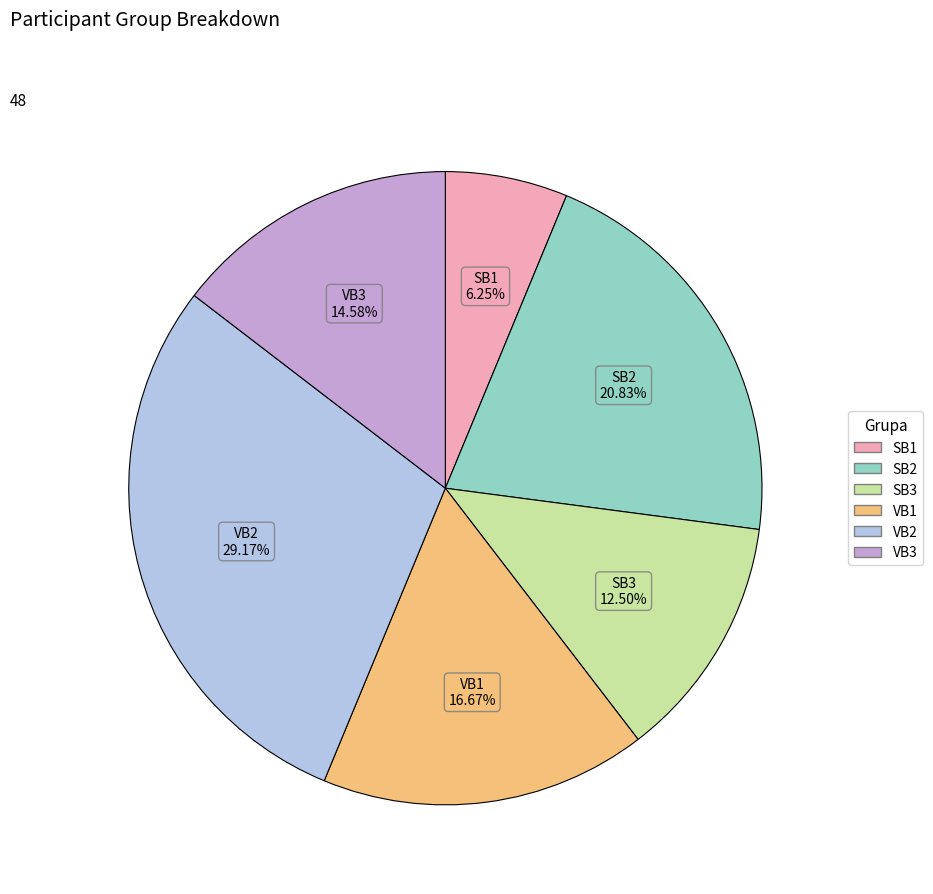

Rank the categories by value from highest to lowest.

VB2, SB2, VB1, VB3, SB3, SB1